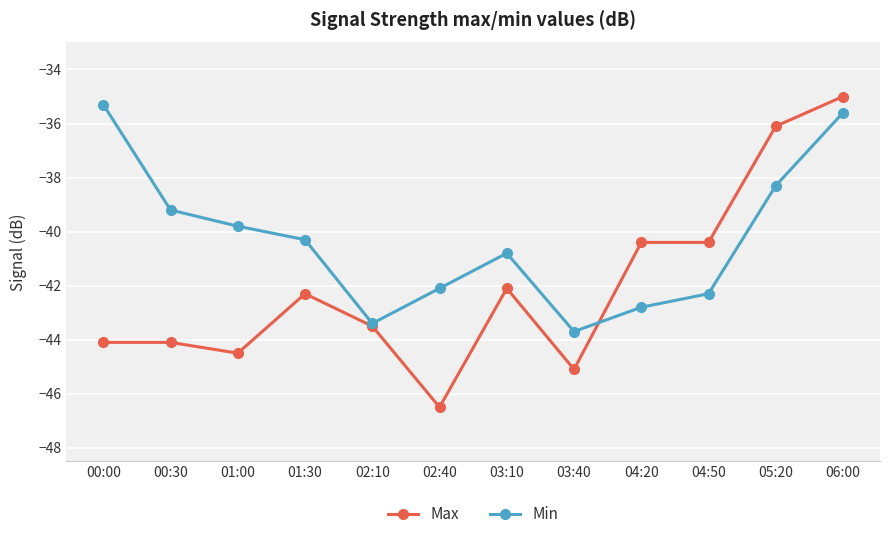

The Max series shows -18.3 at 04:20. True or false?

False